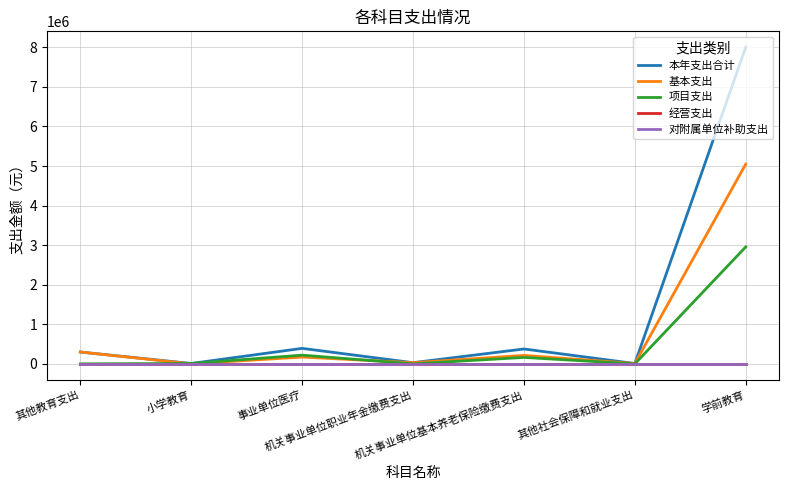

Reading left to right, list all the values displayed in this chart.

本年支出合计: 299160.3	9241.4	391427.9	29555.1	376049.5	8831.3	8004151.1
基本支出: 299160.3	0.0	171245.4	29555.1	213799.2	8831.3	5048618.0
项目支出: 0.0	9241.4	220182.5	0.0	162250.4	0.0	2955533.1
经营支出: 0.0	0.0	0.0	0.0	0.0	0.0	0.0
对附属单位补助支出: 0.0	0.0	0.0	0.0	0.0	0.0	0.0